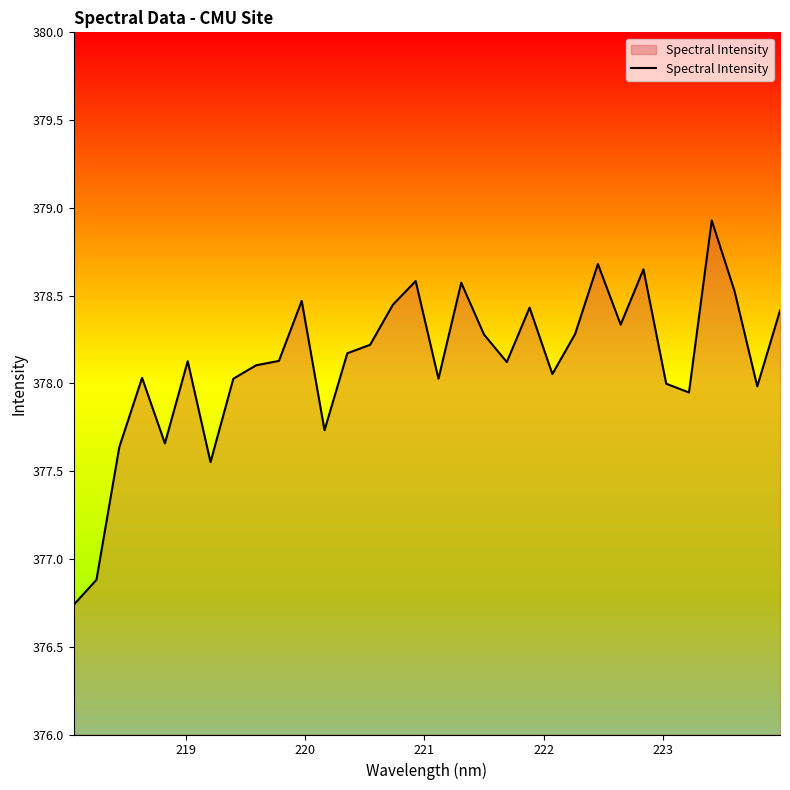

What is the smallest value displayed?

376.7